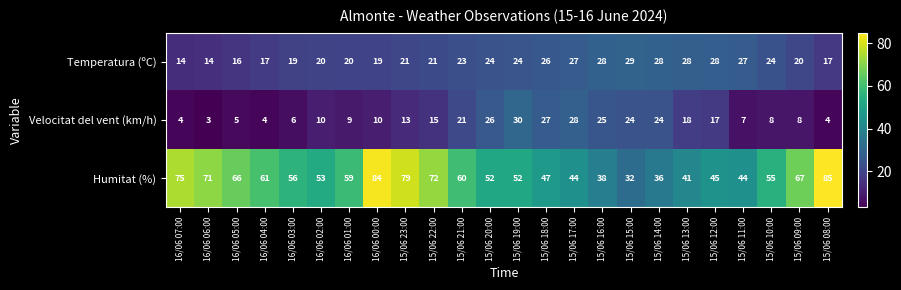

What is the maximum value shown in the chart?

85